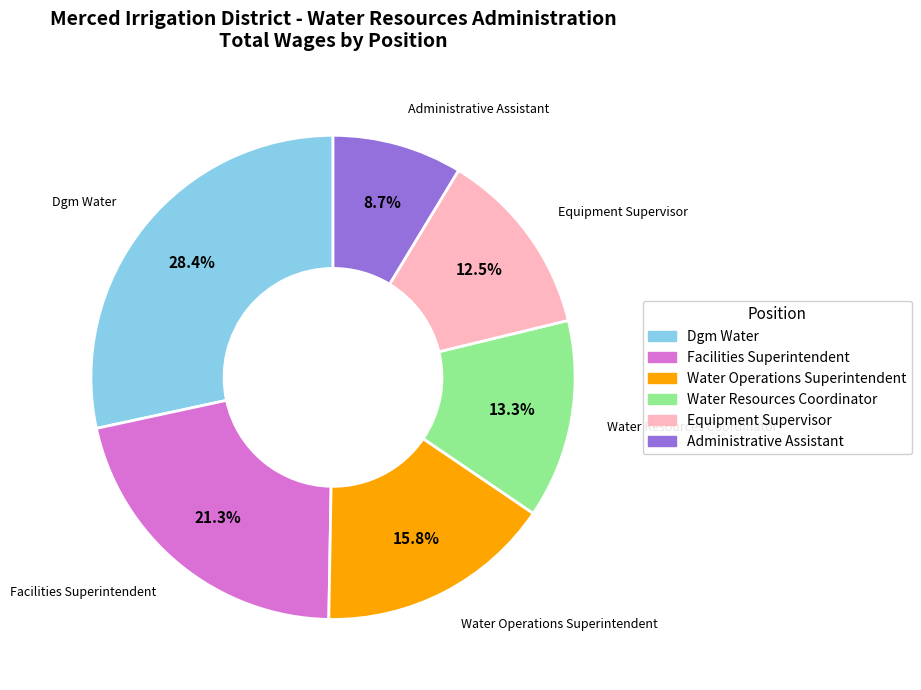

To the nearest percent, what portion does Administrative Assistant represent?

9%